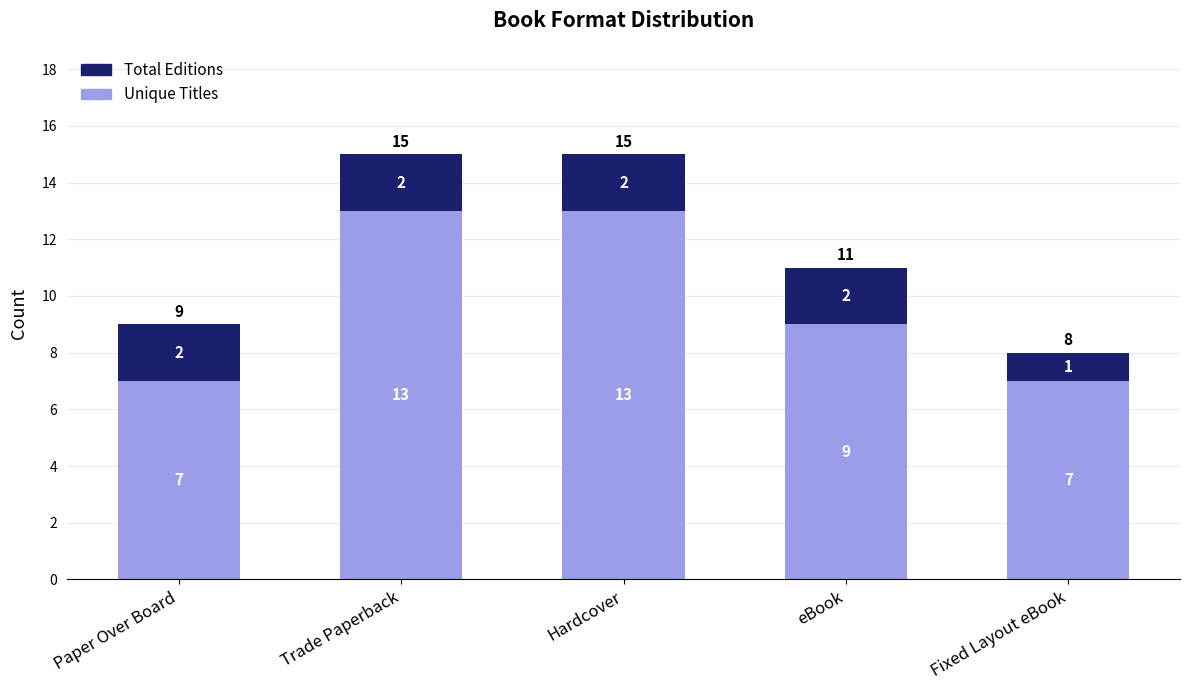

Does the chart contain any negative values?

No